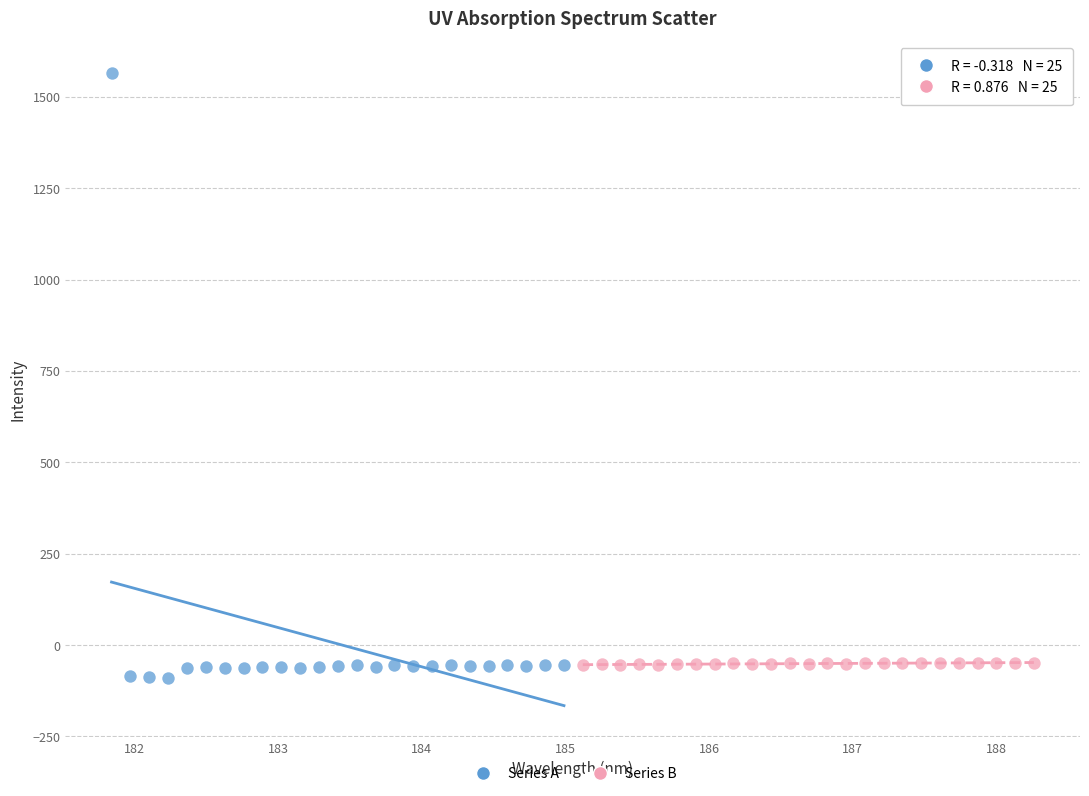

Which series contains the highest Y value?

Series A